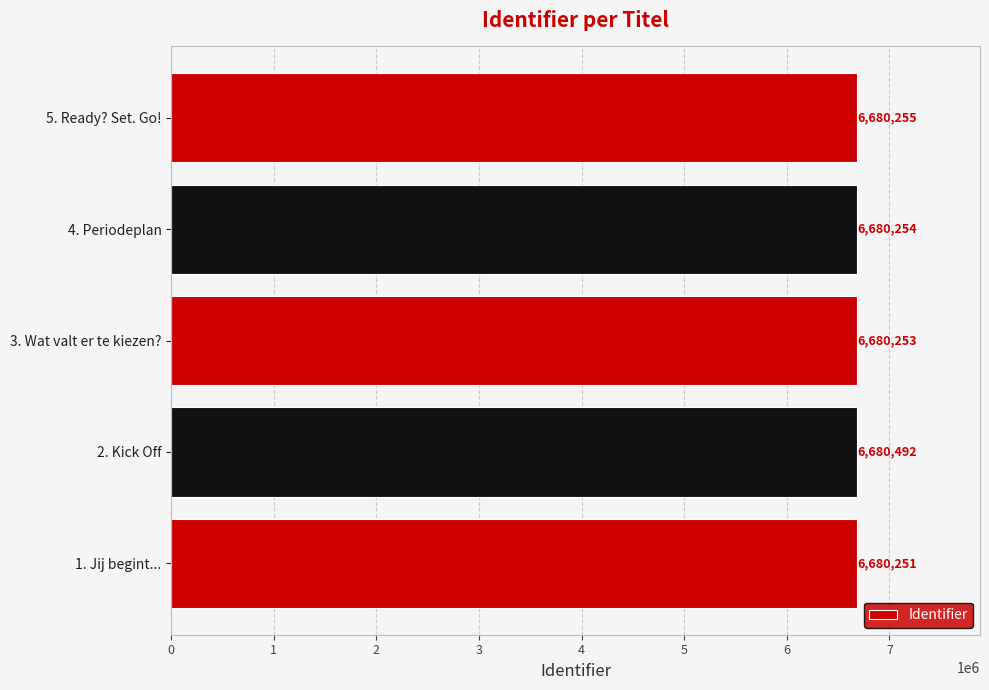

Reading bottom to top, extract all data points from this chart.

1. Jij begint...=6680251	2. Kick Off=6680492	3. Wat valt er te kiezen?=6680253	4. Periodeplan=6680254	5. Ready? Set. Go!=6680255